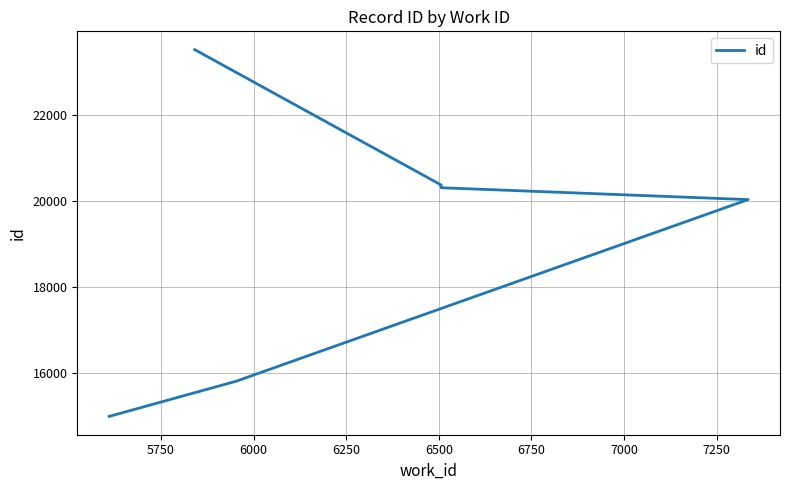

What is the sum of all values?

155683